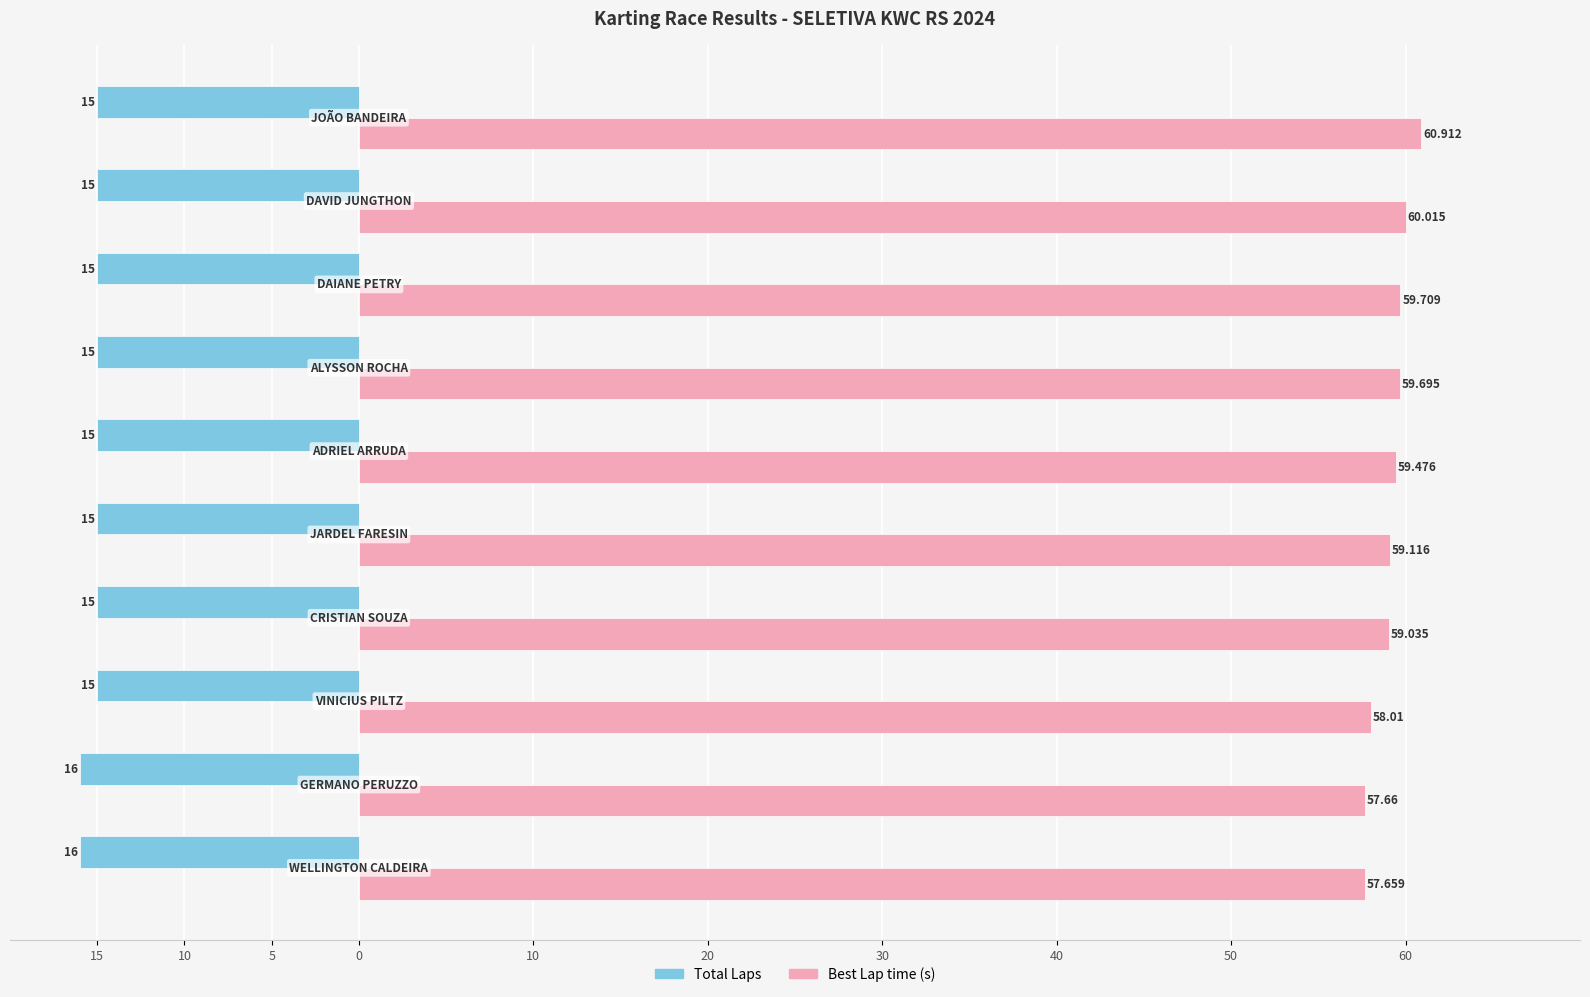

What are all the series names shown in the legend?

Total Laps, Best Lap time (s)